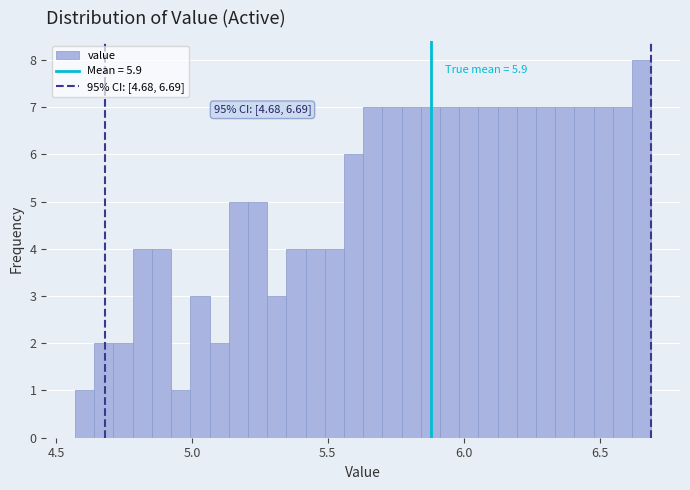

Read against the x-axis, roughly where is the centre of the tallest bar?

6.65